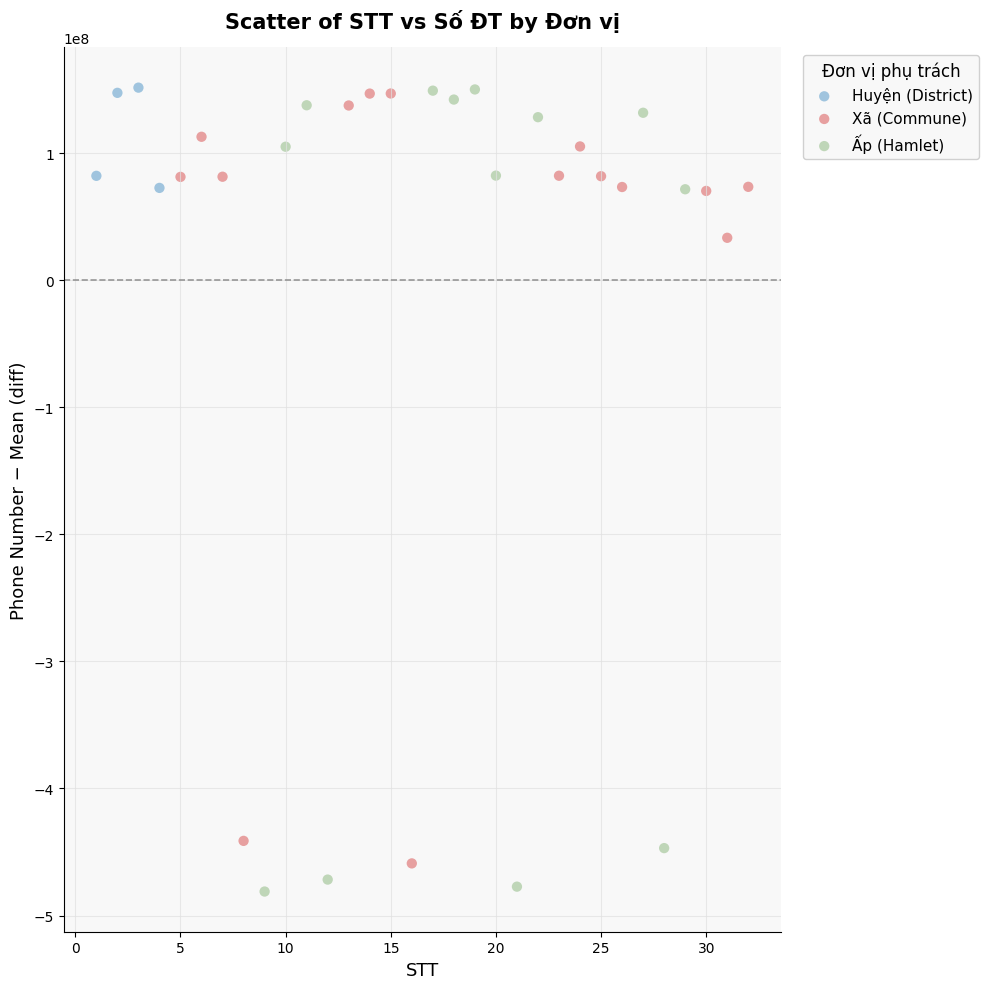

Which series reaches the minimum Y coordinate?

Ấp (Hamlet)